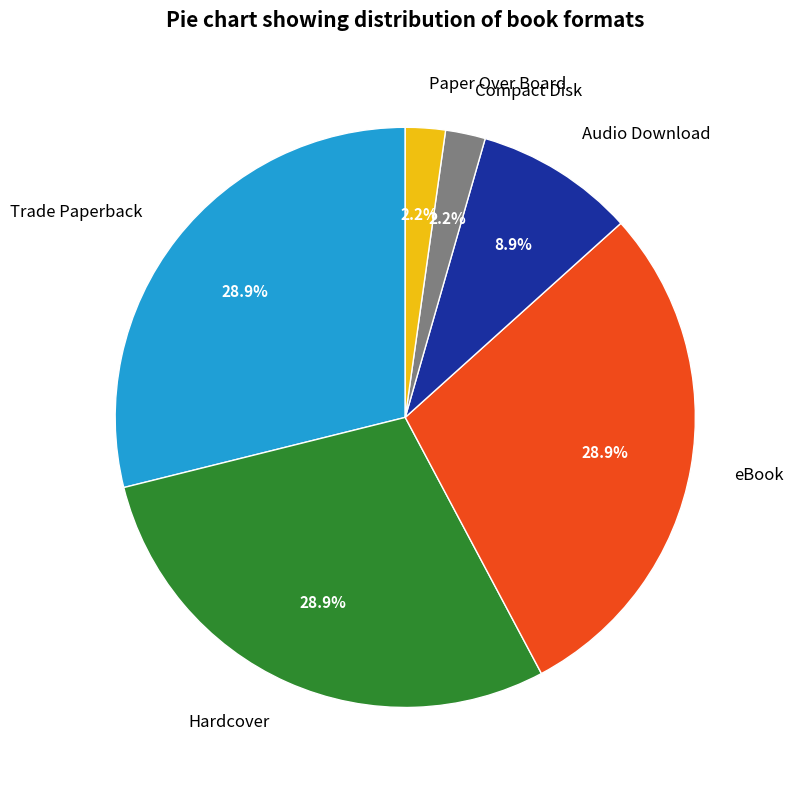

To the nearest percent, what is the combined percentage of Compact Disk and Hardcover?

31%